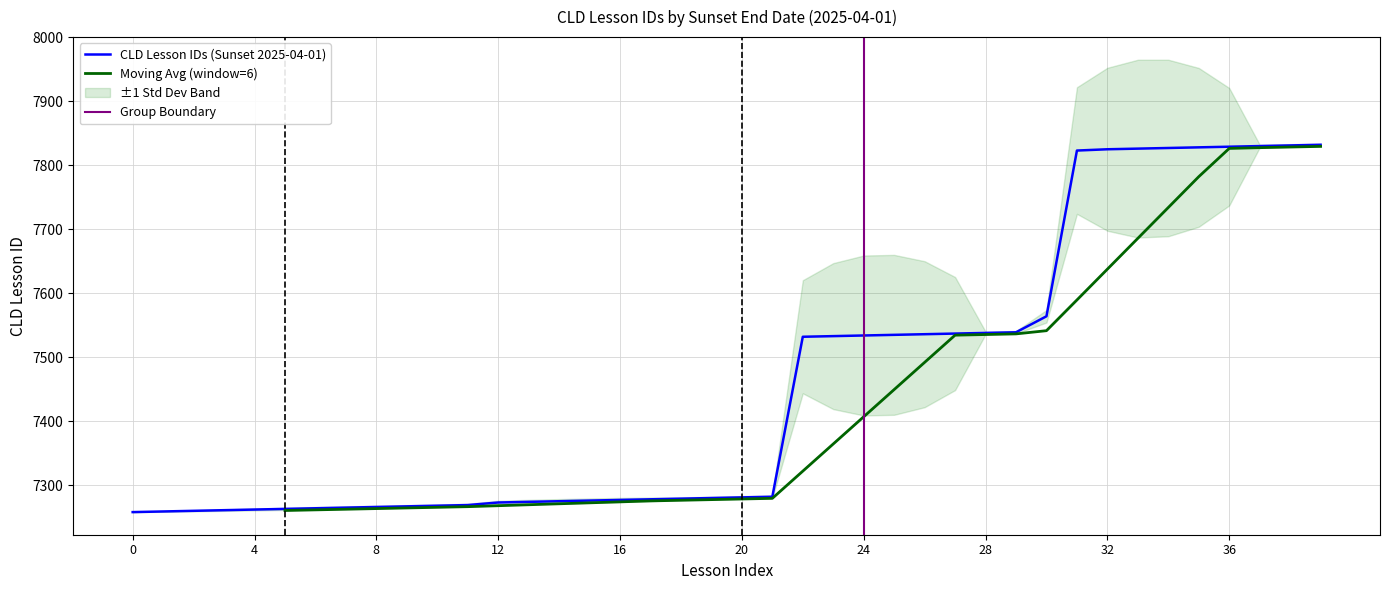

The value at 8 is 4053. True or false?

False